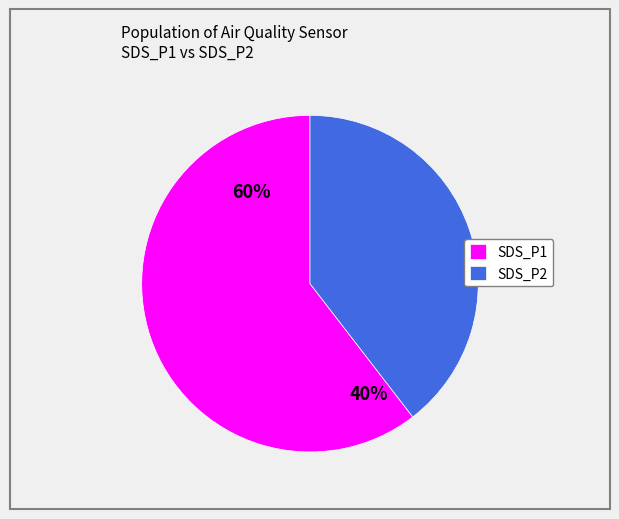

What percentage is the SDS_P1 slice, to the nearest percent?

60%